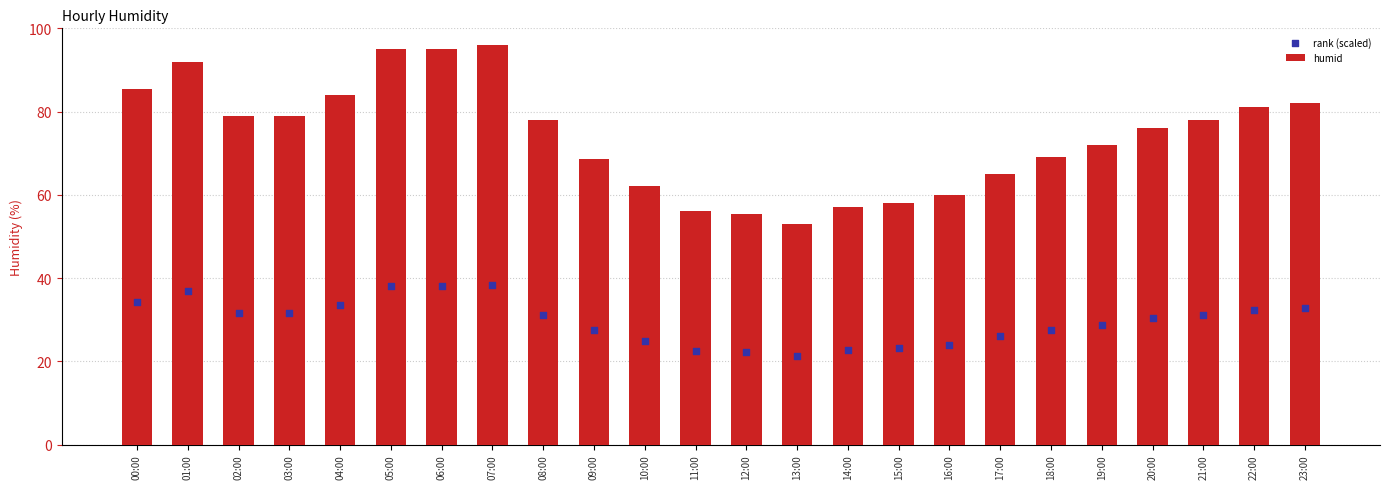

What are all the series names shown in the legend?

humid, rank (scaled)